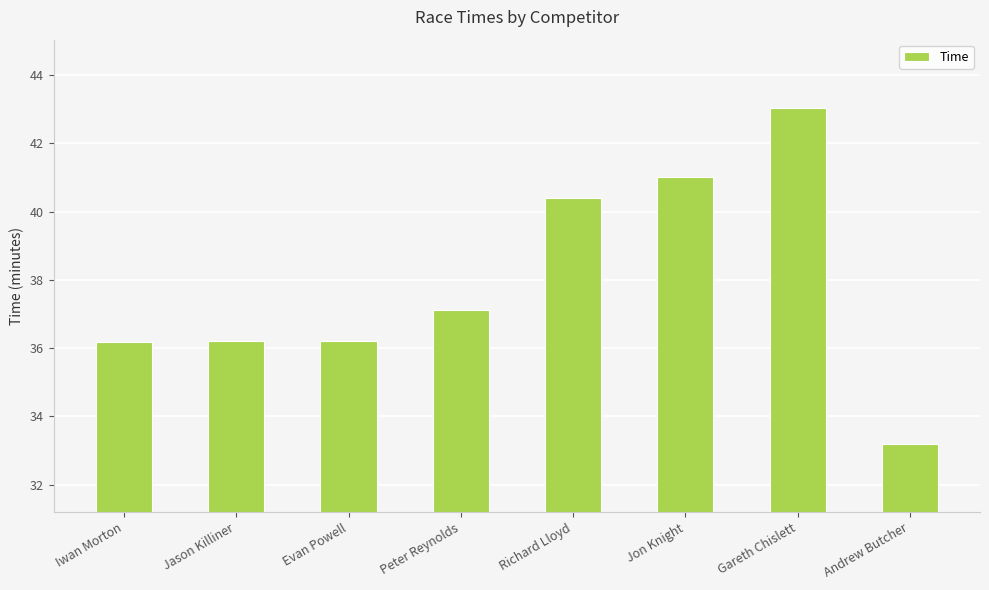

Is it true that the value at Jon Knight is 22.0?

False